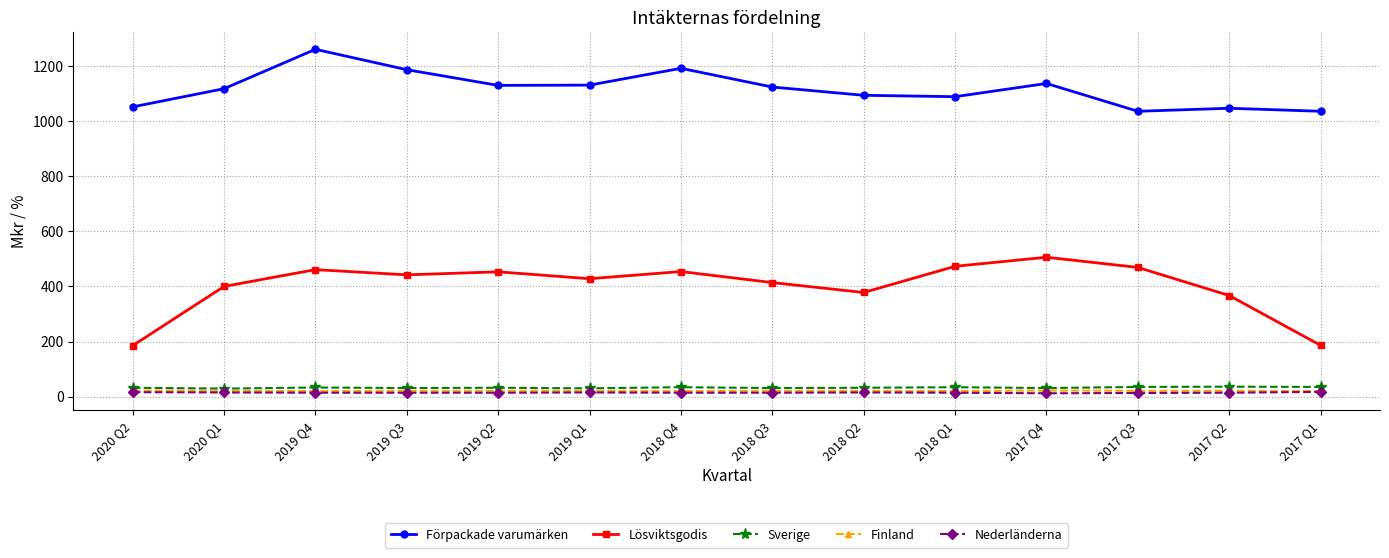

True or false: Förpackade varumärken has more than 1 interior local peaks.

True